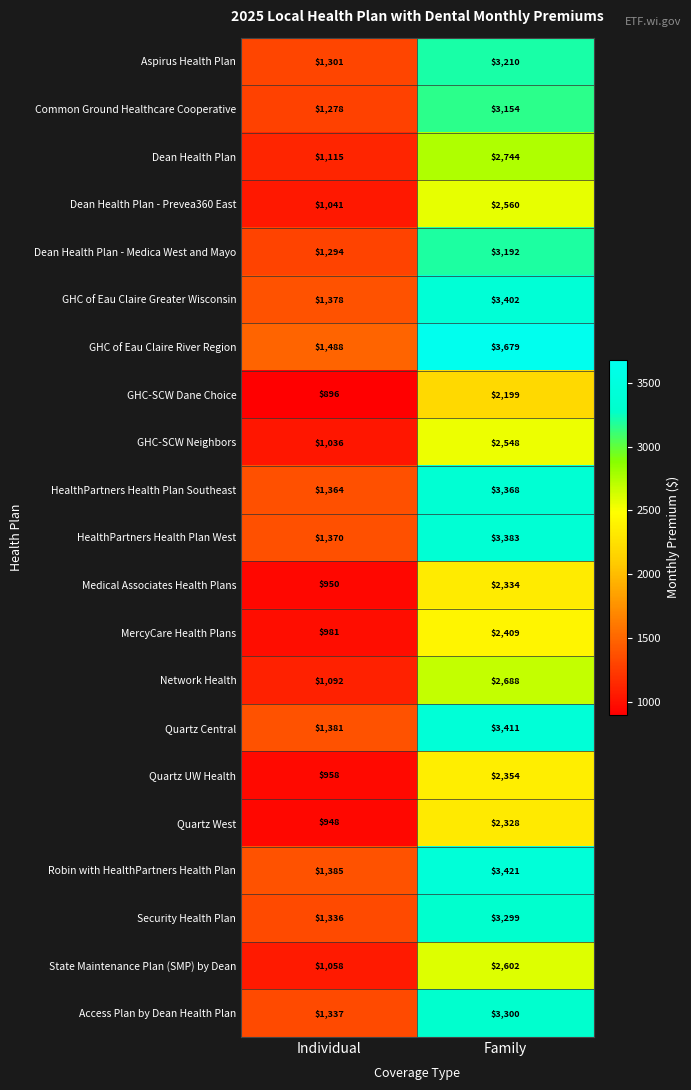

How many series are shown in this chart?

21